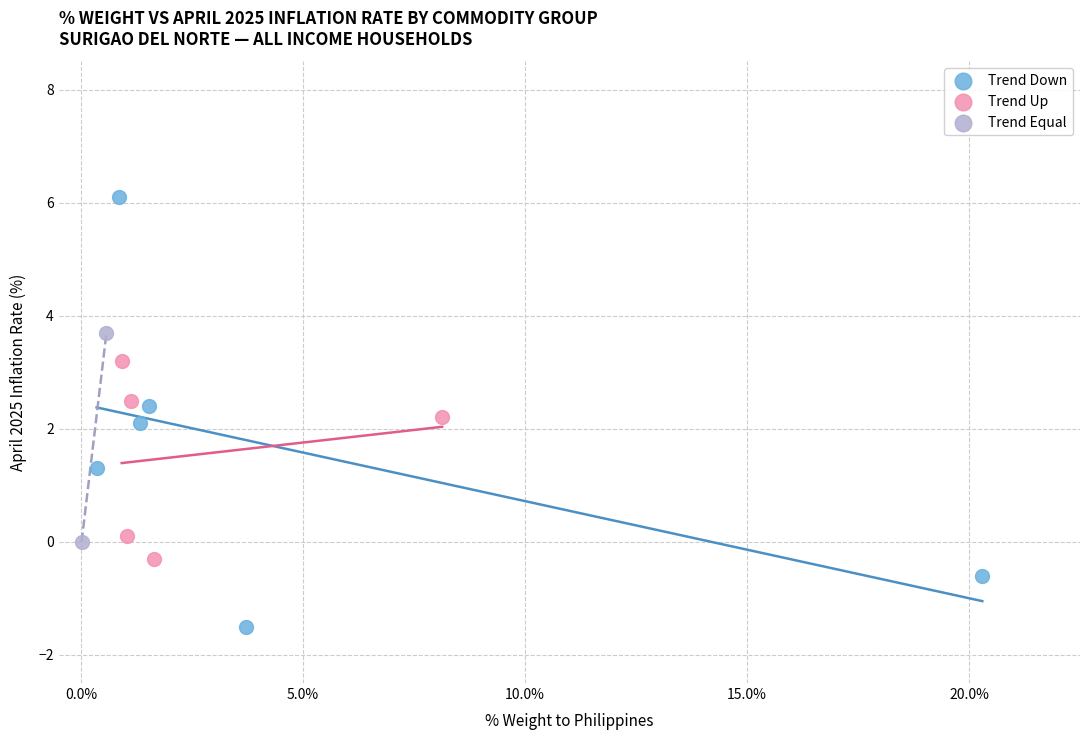

What are all the series names shown in the legend?

Trend Down, Trend Up, Trend Equal